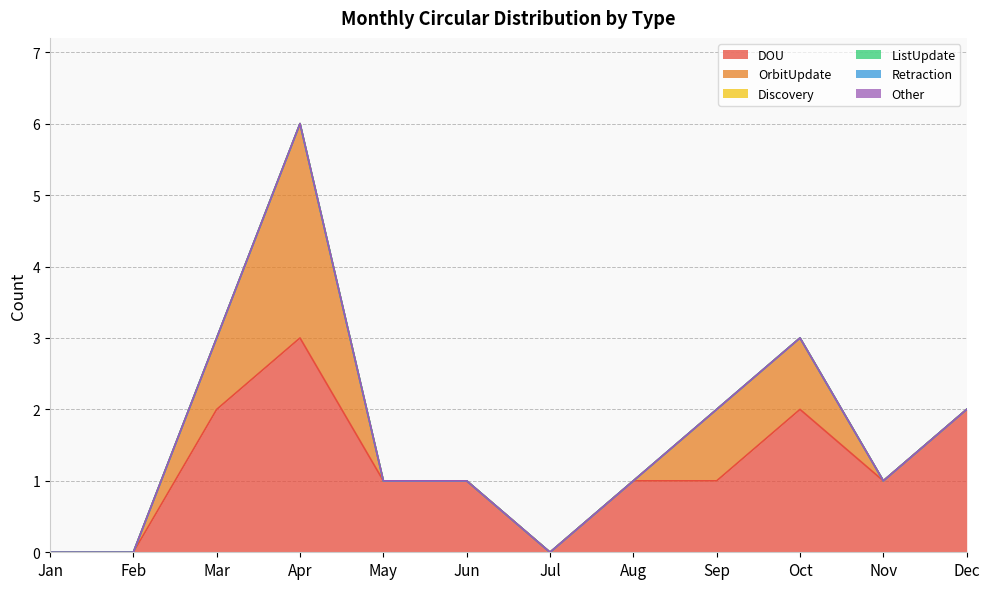

Which series changed the most between Jan and May?

DOU